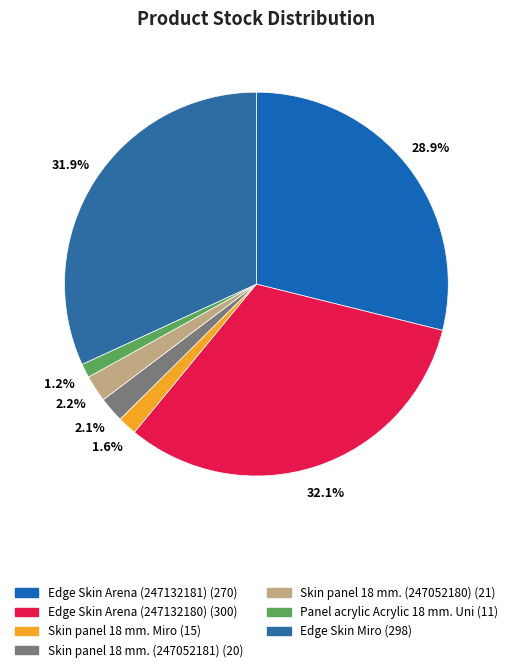

Count the number of slices in the pie.

7